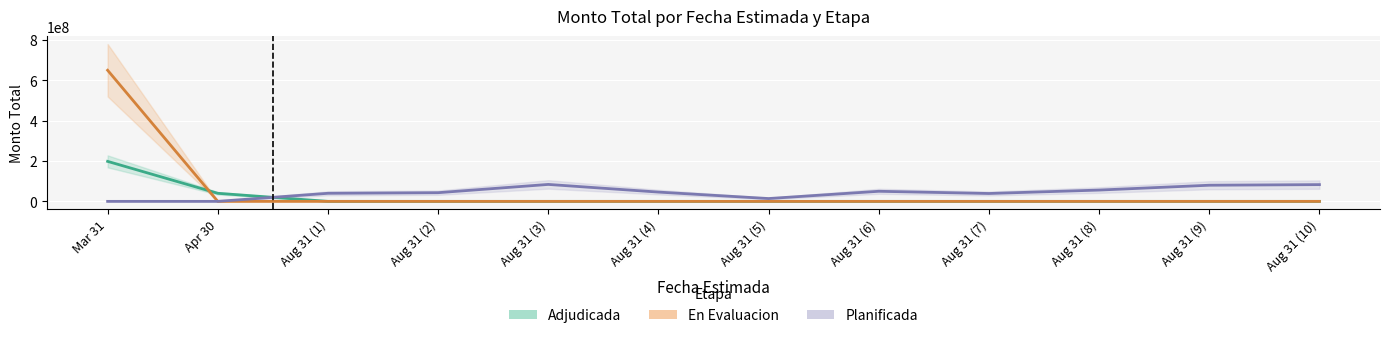

Reading left to right, what are all the values shown in this chart?

Adjudicada: 198288000	40000000	0	0	0	0	0	0	0	0	0	0
En Evaluacion: 650000000	0	0	0	0	0	0	0	0	0	0	0
Planificada: 0	0	40000000	43000000	84000000	46000000	14000000	50000000	39000000	56000000	80000000	83000000